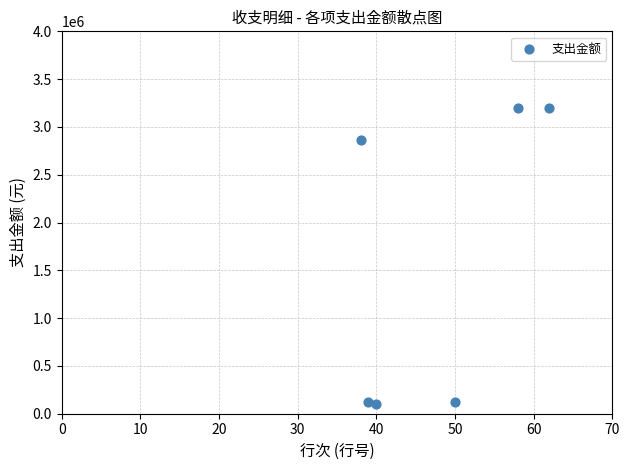

What is the average Y value?

1601218.7